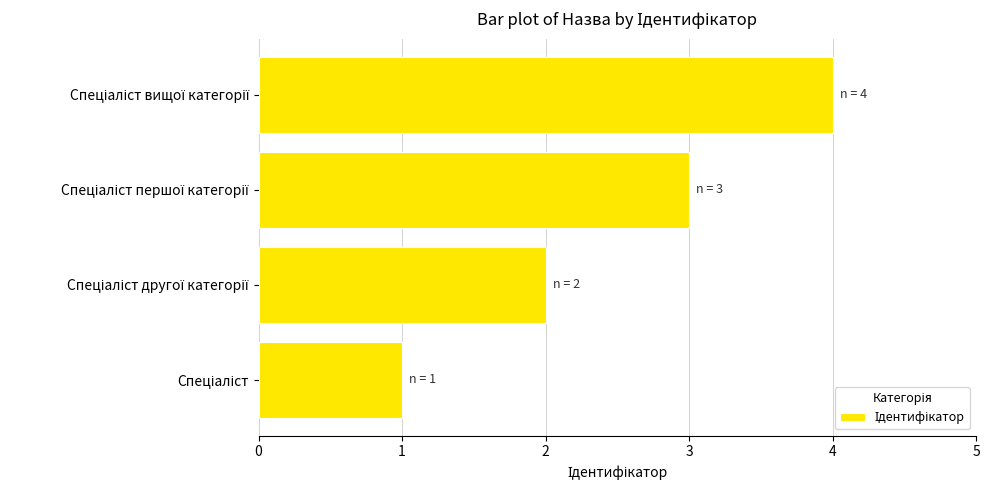

What is the difference between the maximum and minimum values?

3